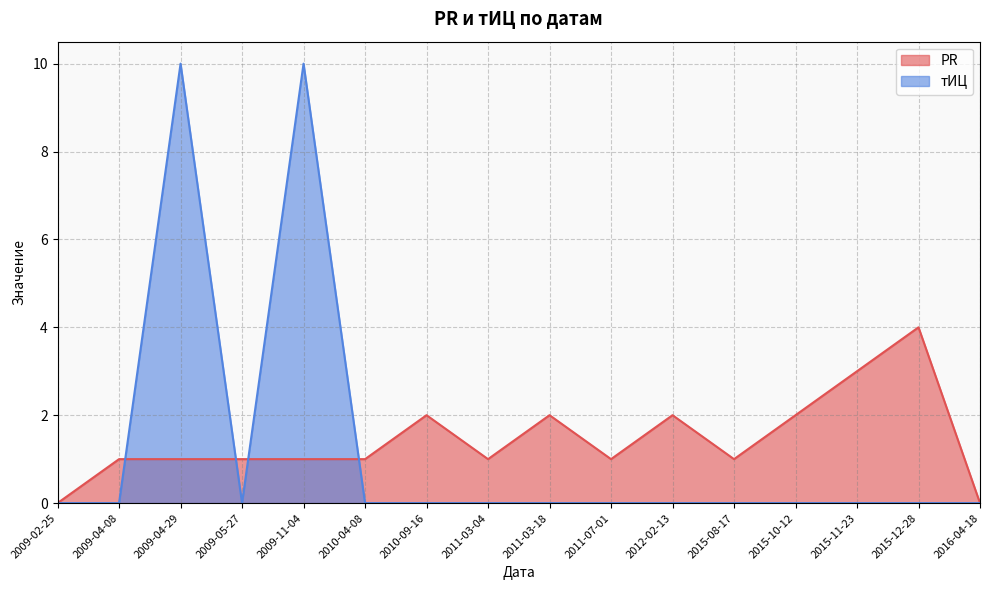

Rank the series at 2009-02-25 from highest to lowest value.

PR, тИЦ